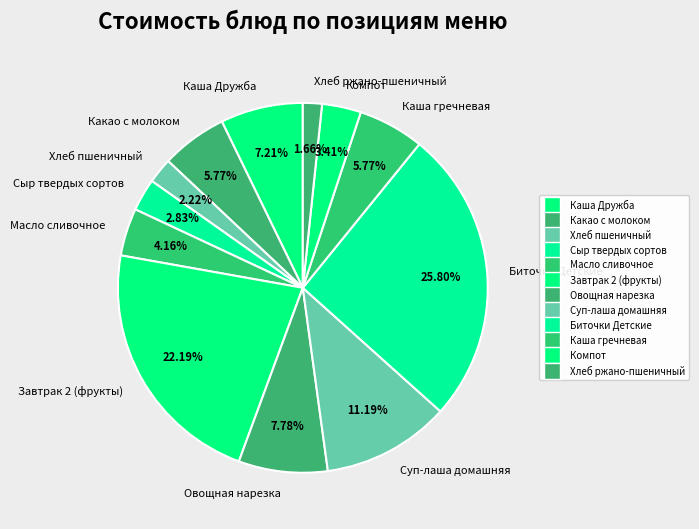

Is there a majority slice in this chart?

No